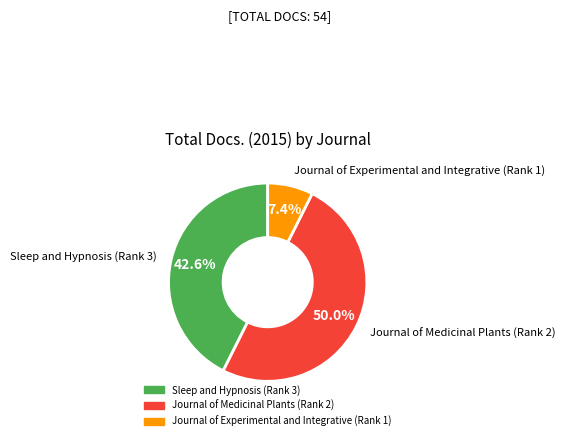

Which has a higher value, Journal of Experimental and Integrative (Rank 1) or Journal of Medicinal Plants (Rank 2)?

Journal of Medicinal Plants (Rank 2)